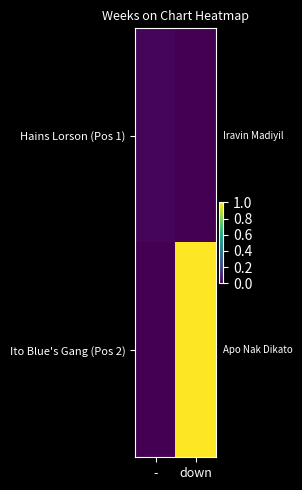

List the series in order of their peak value, lowest first.

Hains Lorson (Pos 1), Ito Blue's Gang (Pos 2)